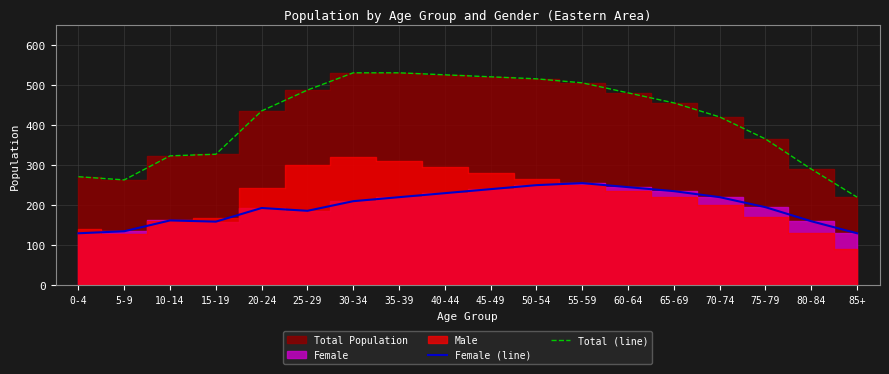

What is the greatest value displayed?

530